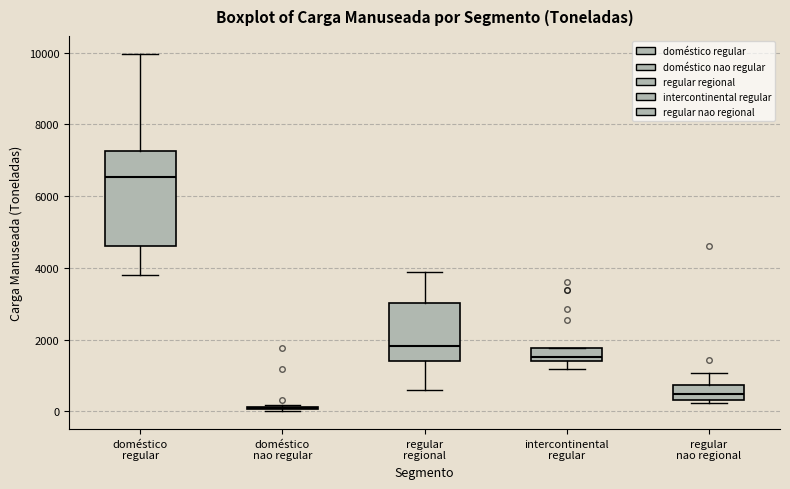

Which box is the tallest, from its lower edge to its upper edge?

doméstico regular